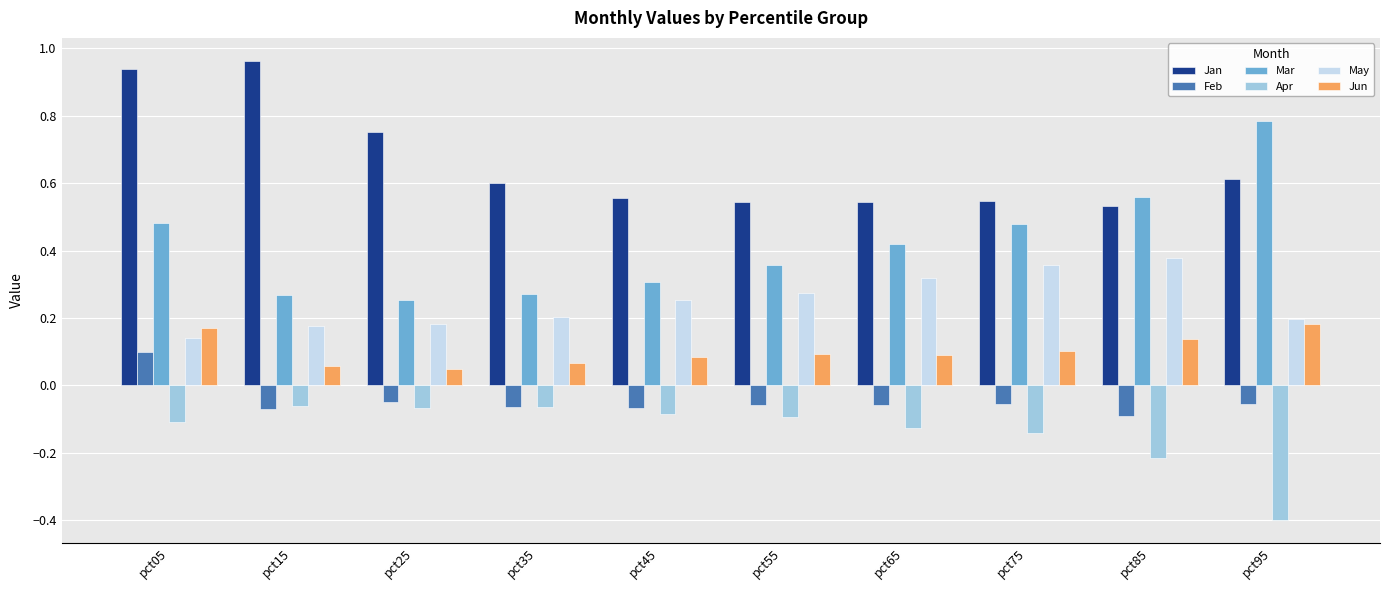

What are all the series names shown in the legend?

Jan, Feb, Mar, Apr, May, Jun